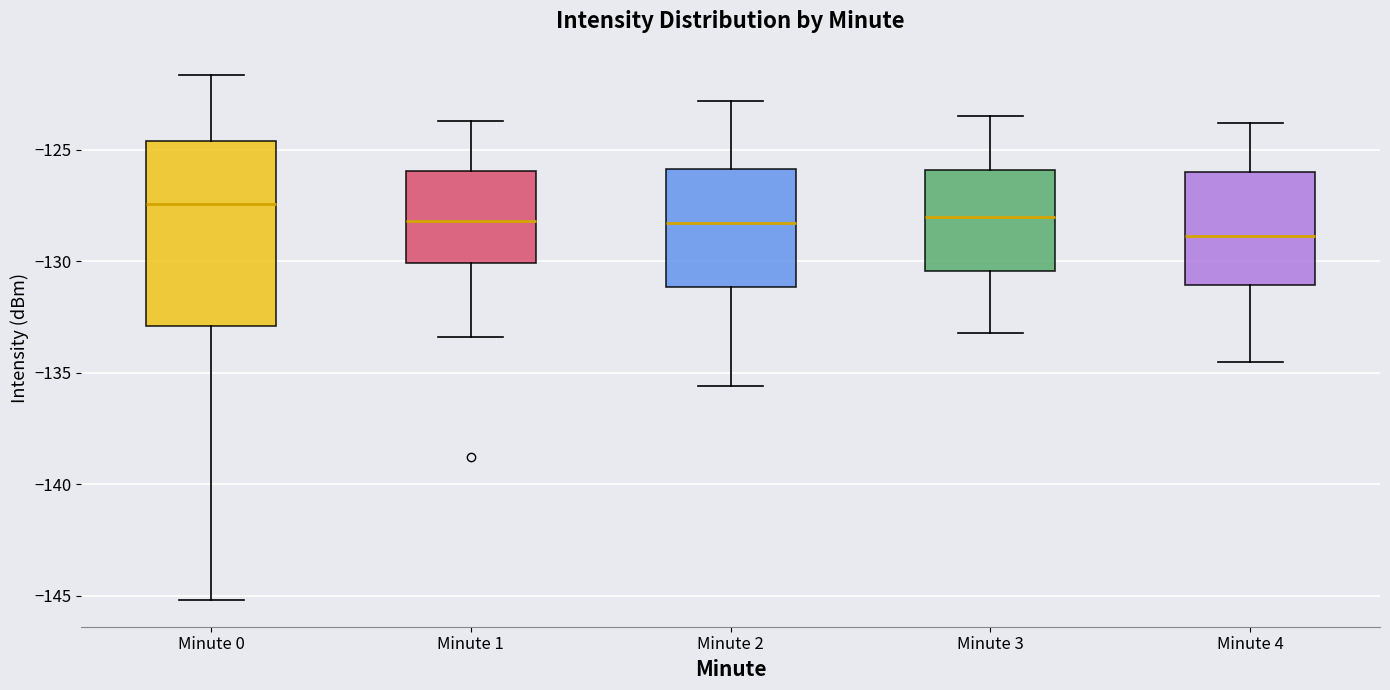

Where is the lower edge of the box for Minute 0 on the y-axis? The values are not printed on the chart, so give them approximately, as read against the axis.

-133.0